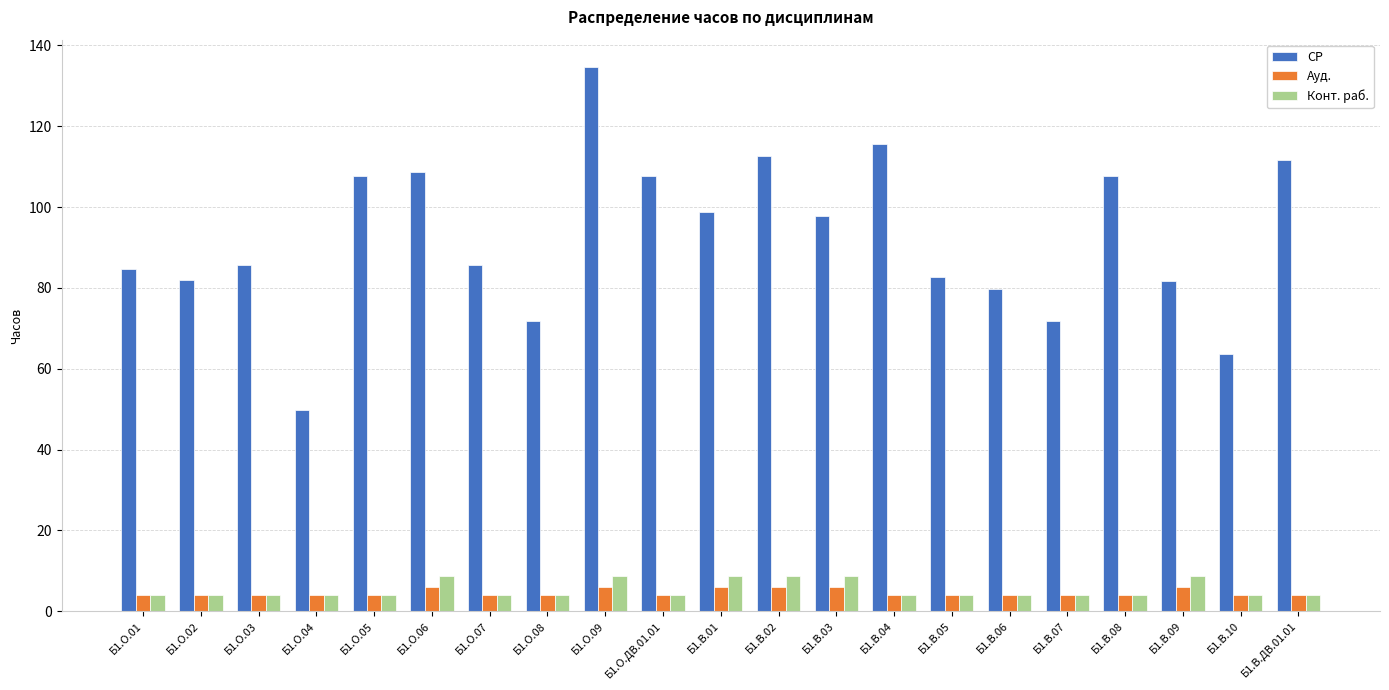

What is the minimum value shown in the chart?

3.9